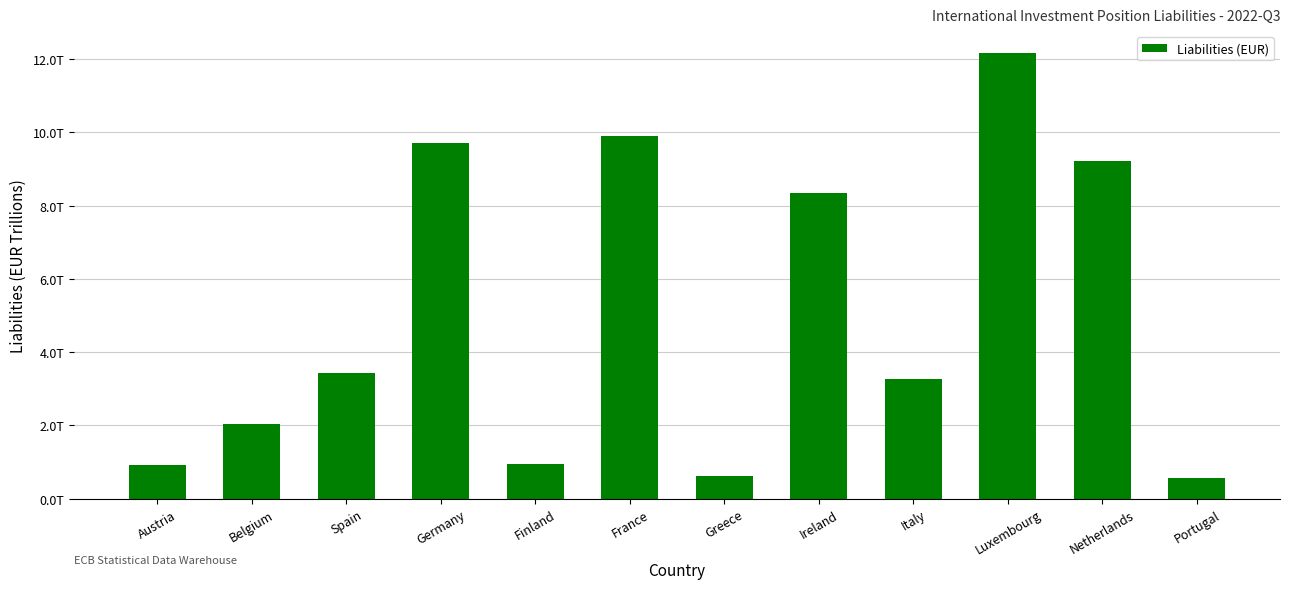

Are the bars horizontal?

No